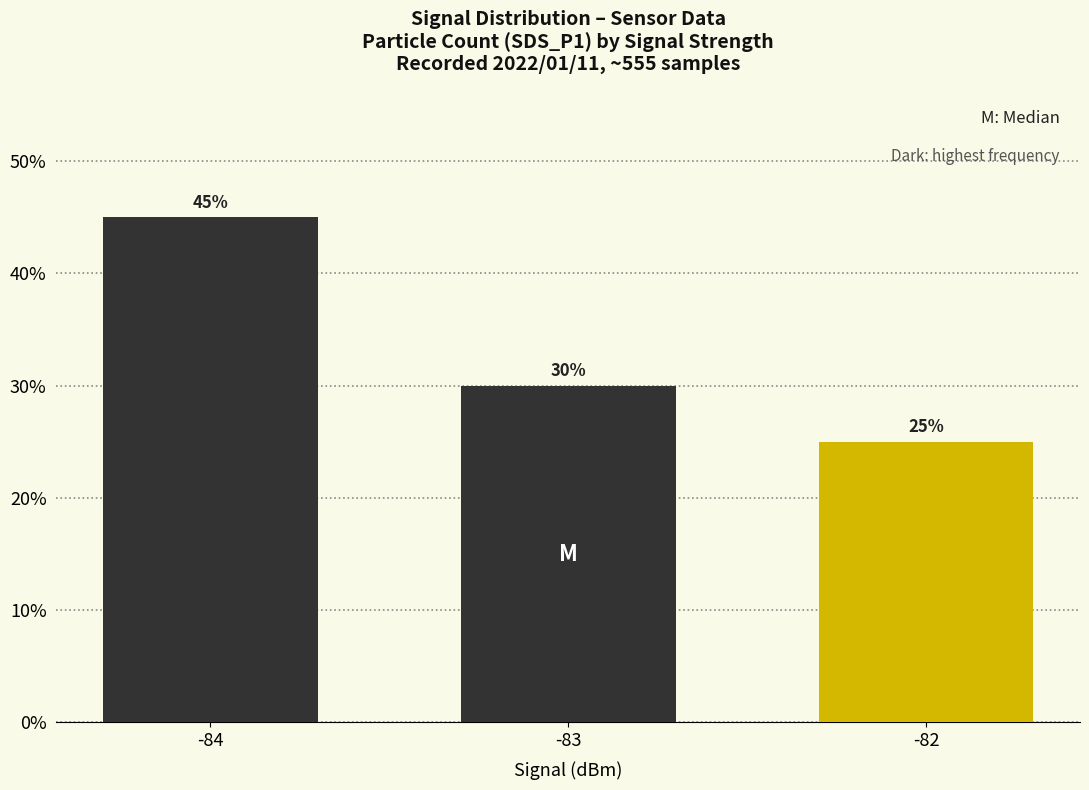

Is it true that the value at -83 is 19?

False